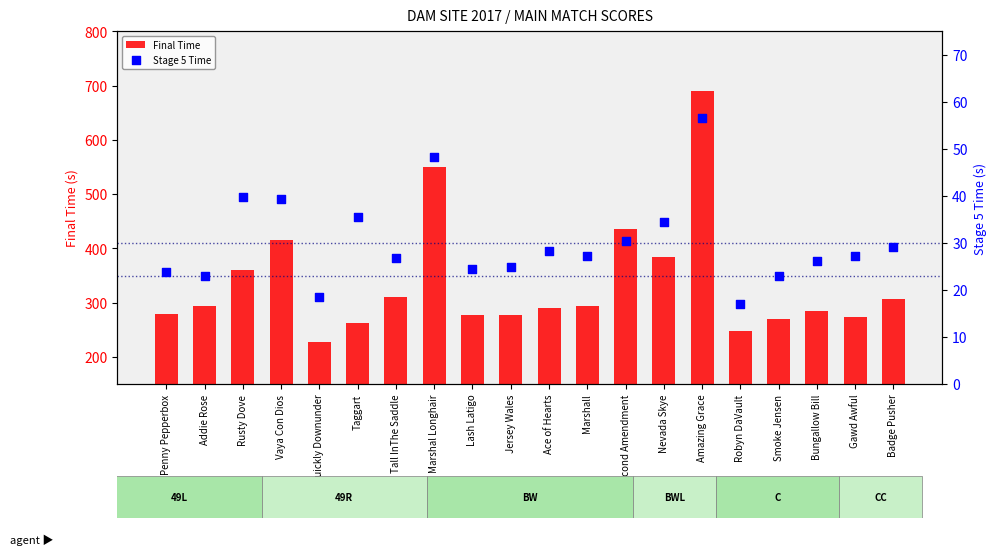

Which series has the largest Y range (max minus min)?

Final Time